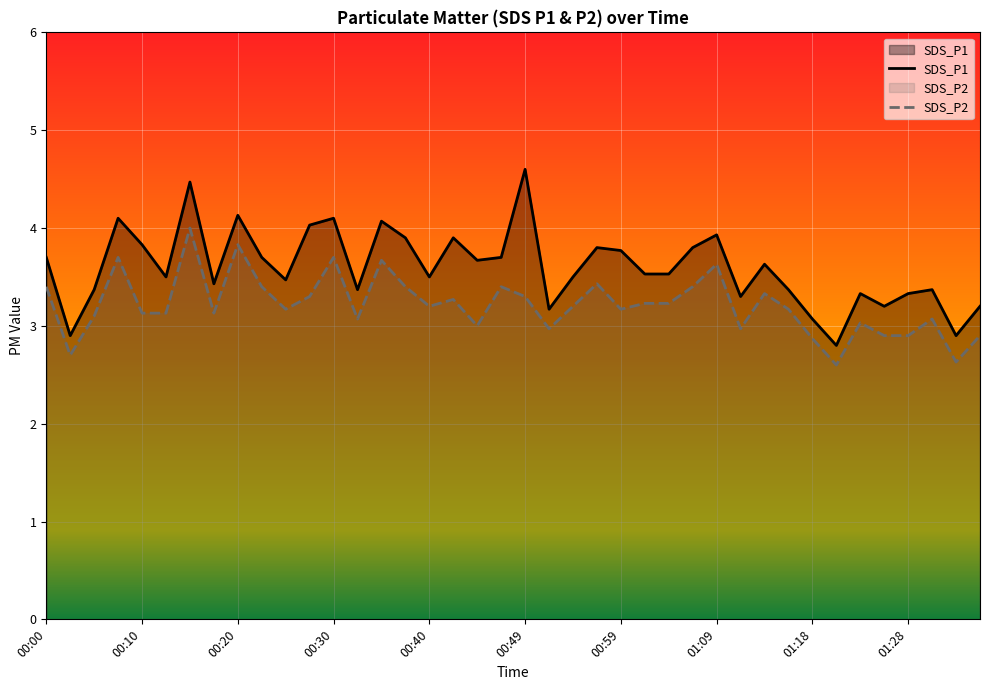

What is the sum of all SDS_P2 values?

128.6